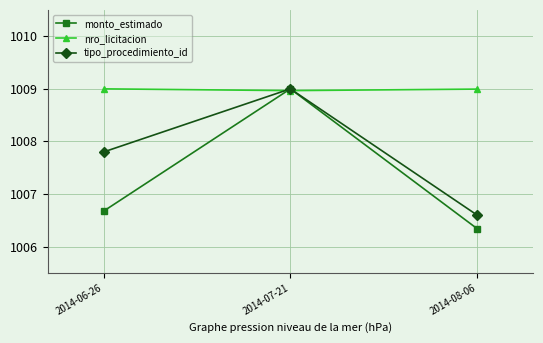

Which series changed the most between 2014-06-26 and 2014-08-06?

tipo_procedimiento_id